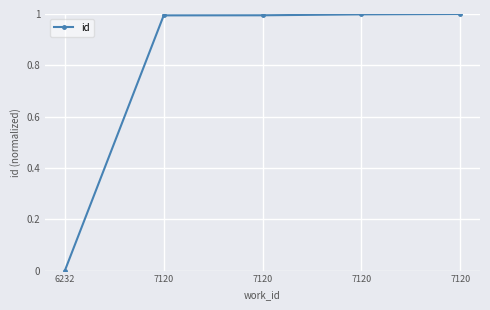

What is the sum of all values?

4.0